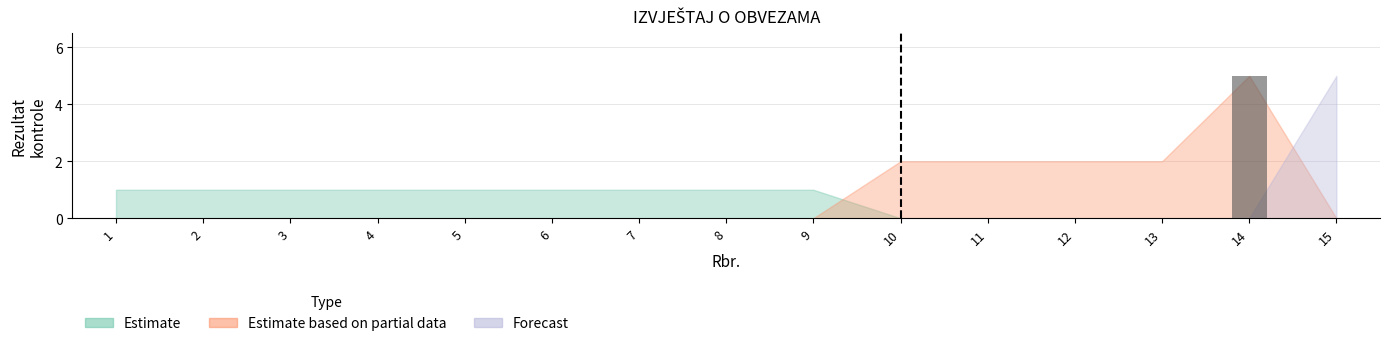

The chart shows a value of 0 at 12. True or false?

True